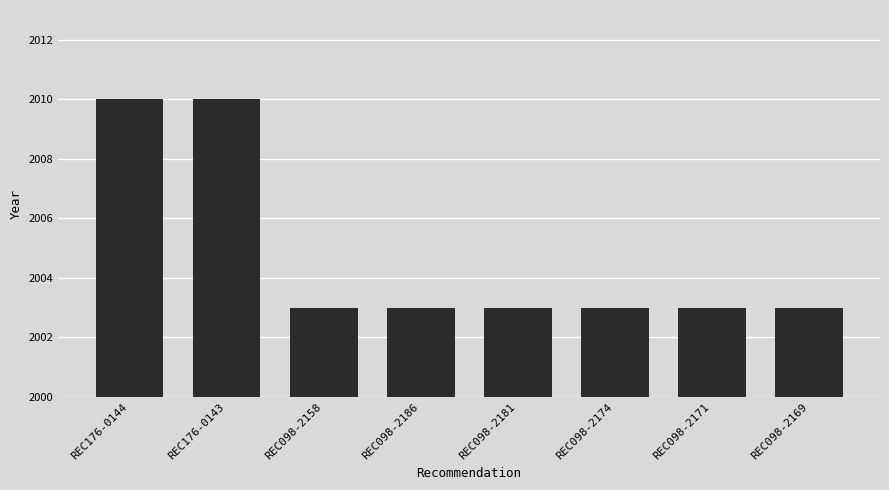

What is the label of the 4th bar from the right?

REC098-2181